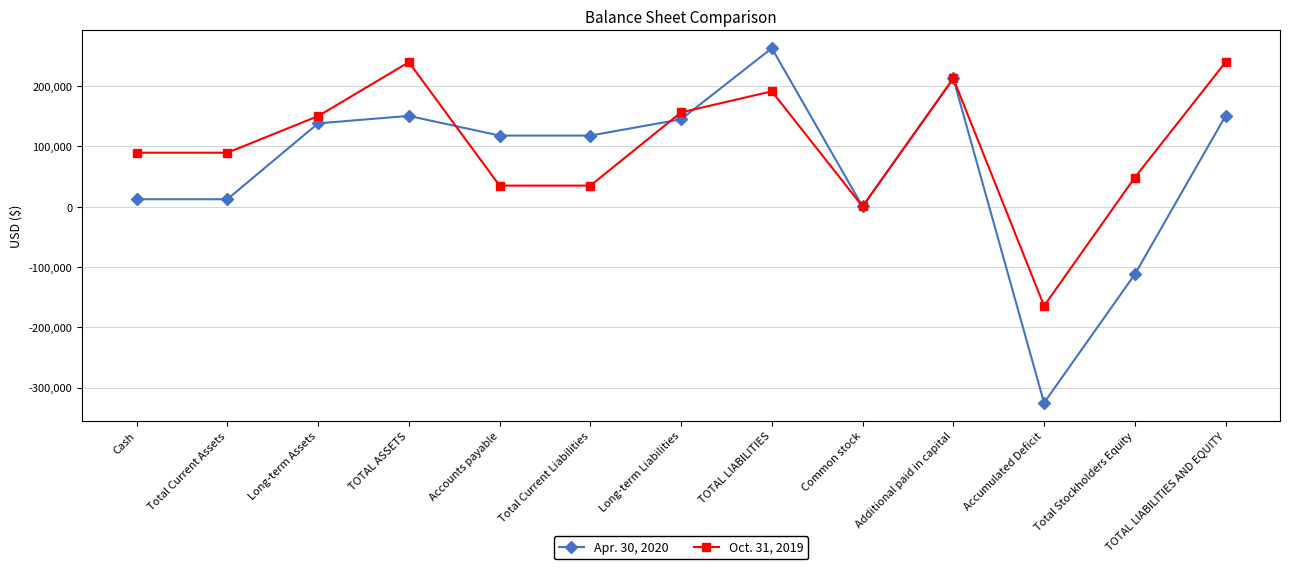

Reading left to right, what are all the values shown in this chart?

Apr. 30, 2020: Cash=12383	Total Current Assets=12383	Long-term Assets=138241	TOTAL ASSETS=150624	Accounts payable=117975	Total Current Liabilities=117975	Long-term Liabilities=144941	TOTAL LIABILITIES=262916	Common stock=352	Additional paid in capital=212698	Accumulated Deficit=-325342	Total Stockholders Equity=-112292	TOTAL LIABILITIES AND EQUITY=150624
Oct. 31, 2019: Cash=89544	Total Current Assets=89544	Long-term Assets=150233	TOTAL ASSETS=239777	Accounts payable=34955	Total Current Liabilities=34955	Long-term Liabilities=156405	TOTAL LIABILITIES=191360	Common stock=352	Additional paid in capital=212698	Accumulated Deficit=-164633	Total Stockholders Equity=48417	TOTAL LIABILITIES AND EQUITY=239777